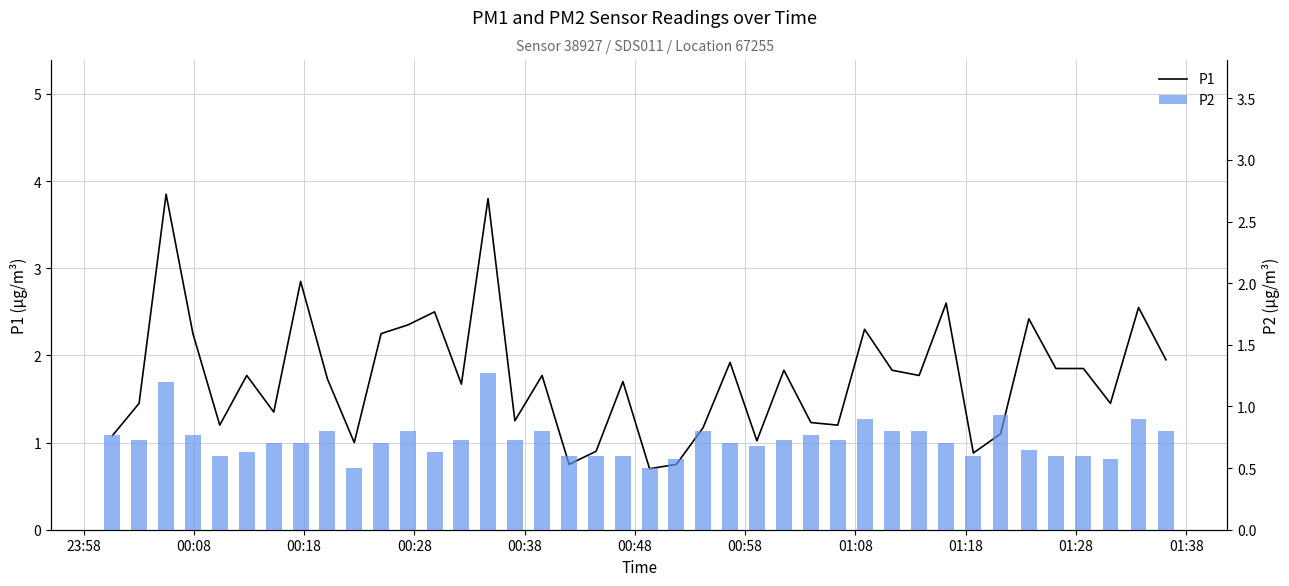

Which series has the largest total across all categories?

P1